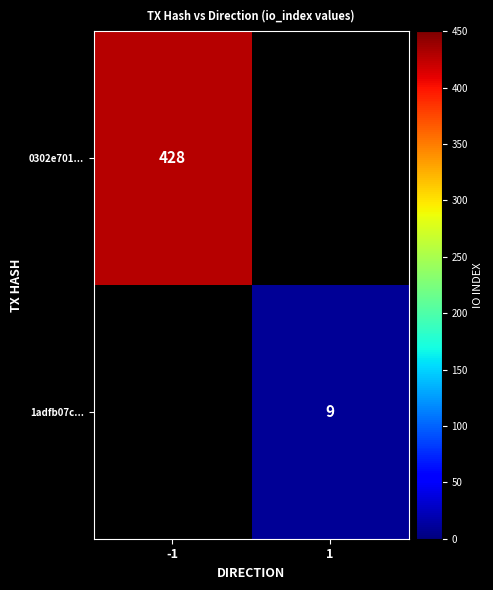

The value of 1adfb07c... at 1 is 9. True or false?

True